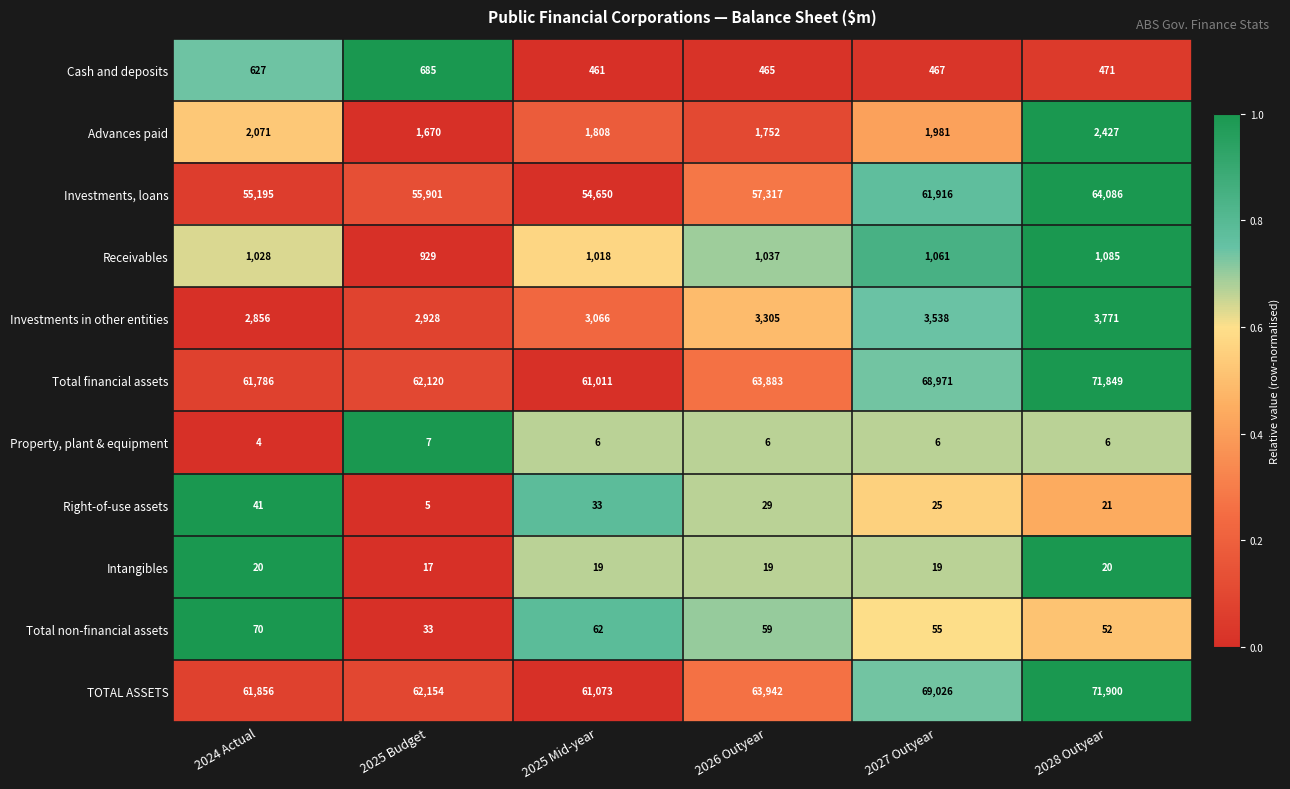

Which series has the widest spread of values?

Total financial assets